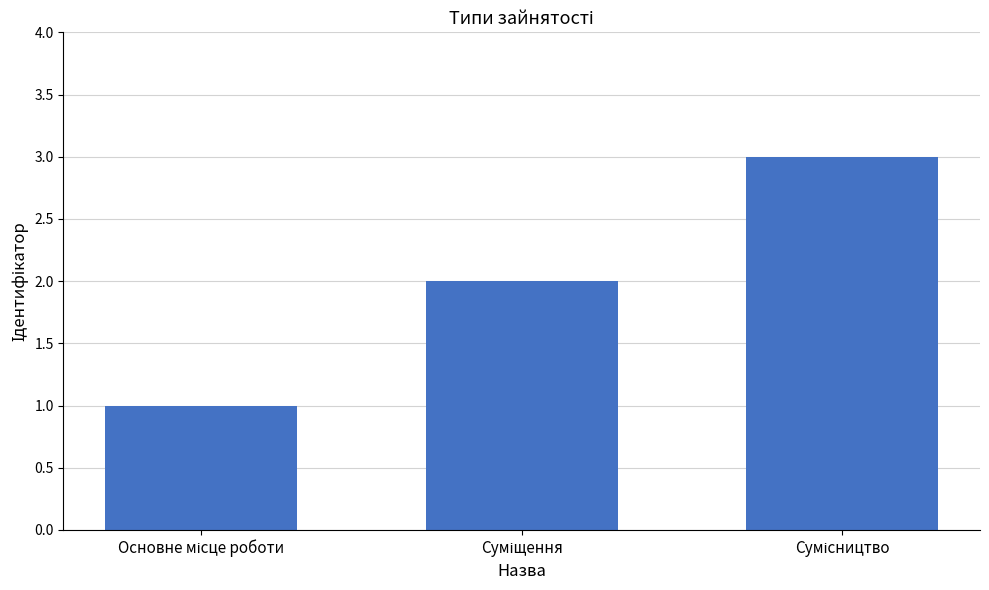

What is the maximum value shown in the chart?

3